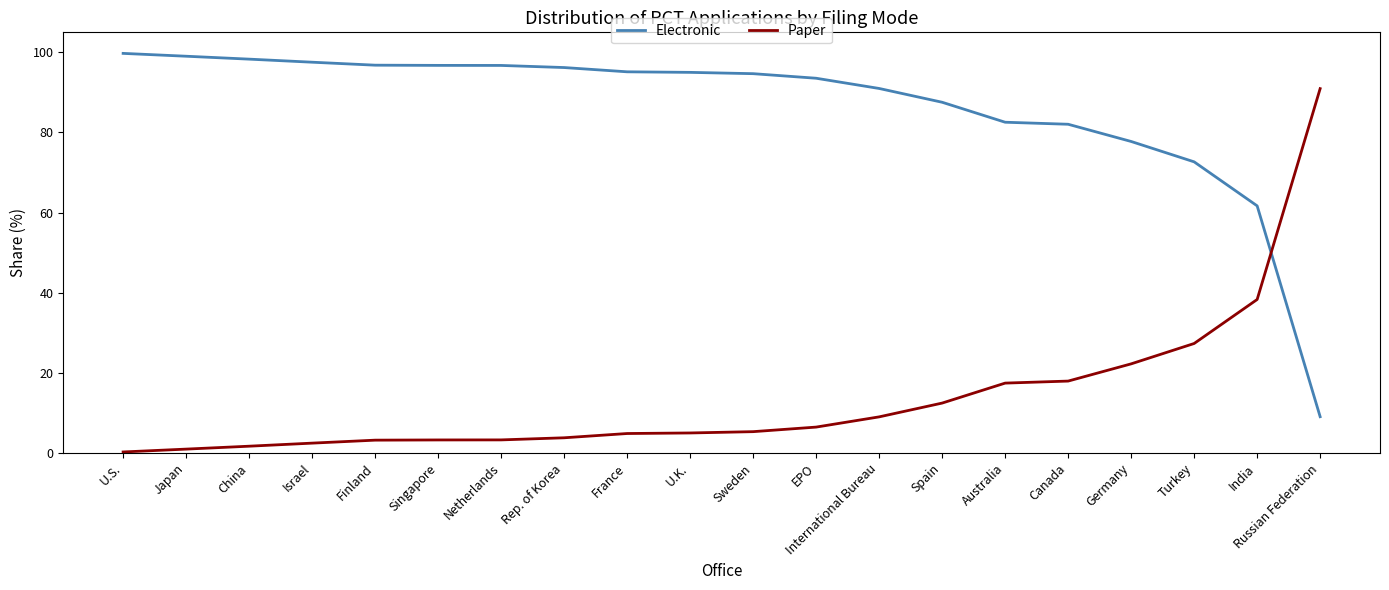

Where do Electronic and Paper first cross each other?

India and Russian Federation